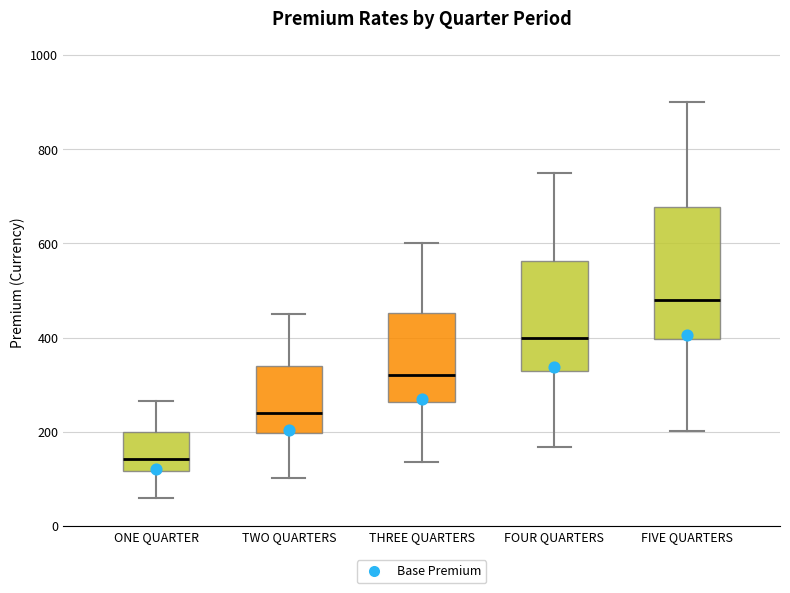

Where is the upper edge of the box for FIVE QUARTERS on the y-axis? The values are not printed on the chart, so give them approximately, as read against the axis.

680